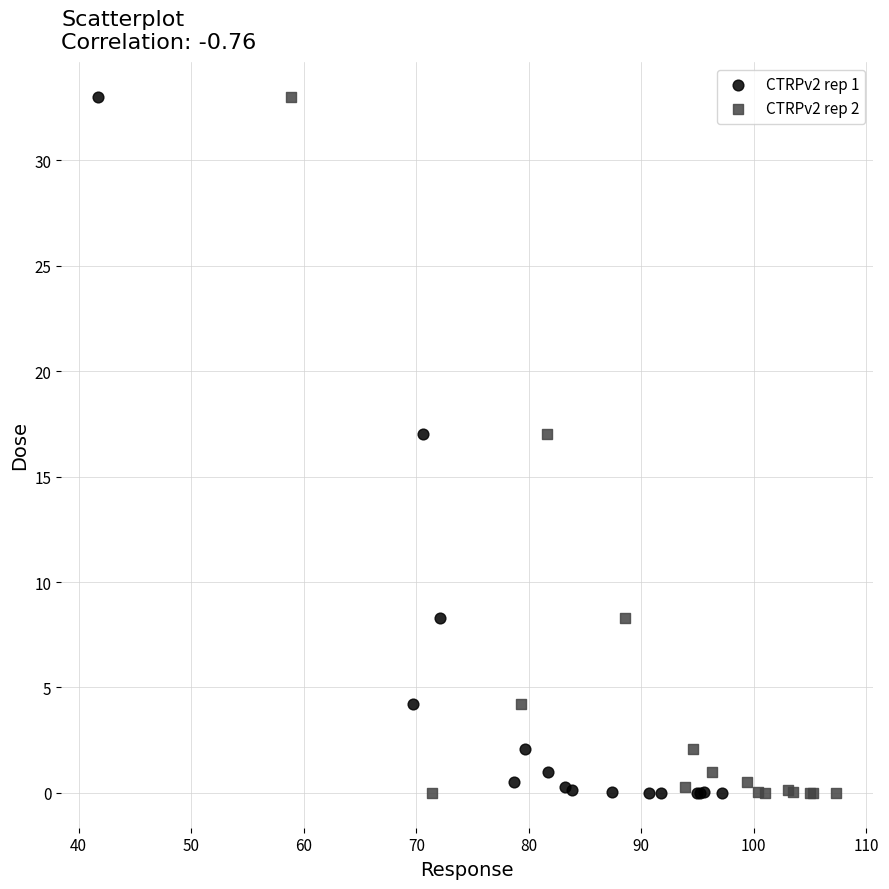

What are all the series names shown in the legend?

CTRPv2 rep 1, CTRPv2 rep 2